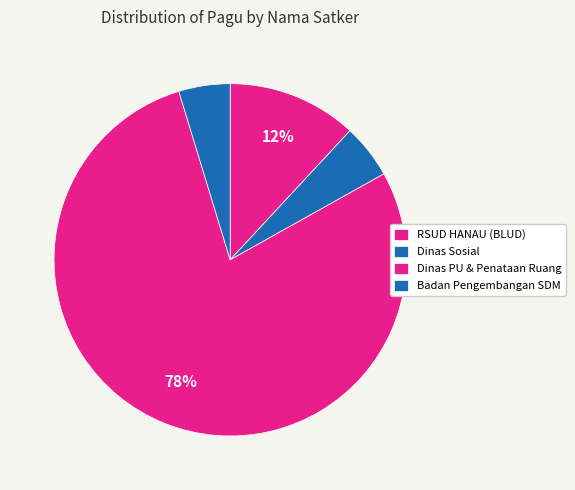

Which has a higher value, Dinas Sosial or RSUD HANAU (BLUD)?

RSUD HANAU (BLUD)